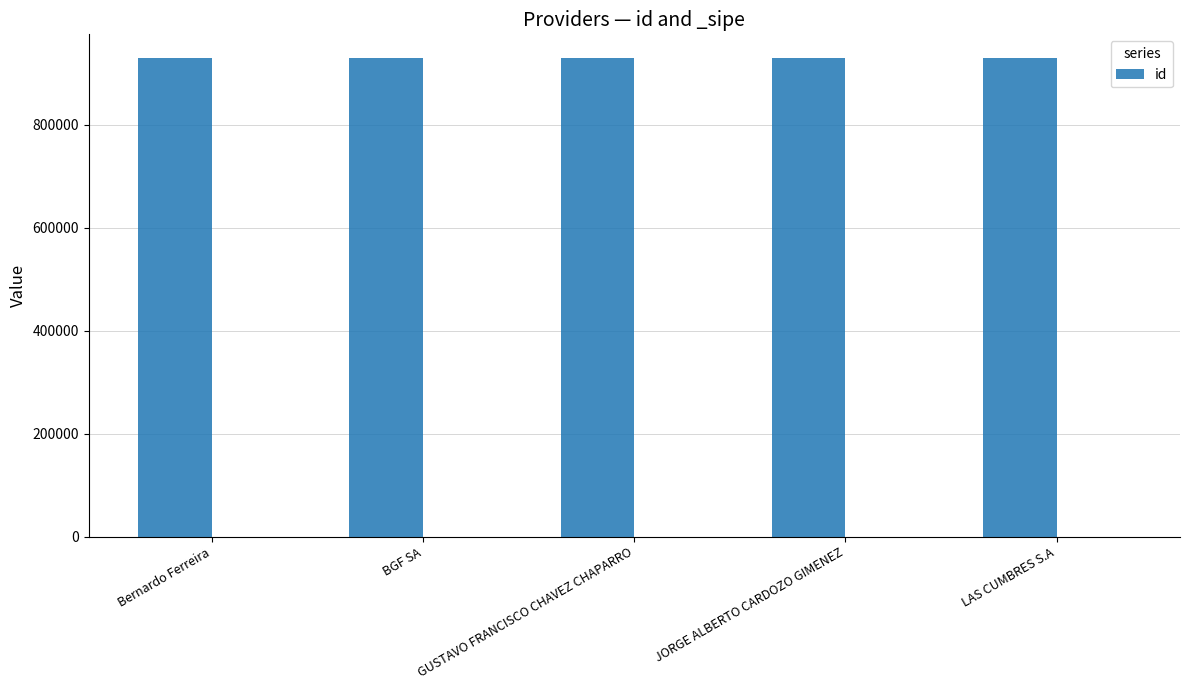

Which has a higher value, GUSTAVO FRANCISCO CHAVEZ CHAPARRO or Bernardo Ferreira?

Bernardo Ferreira